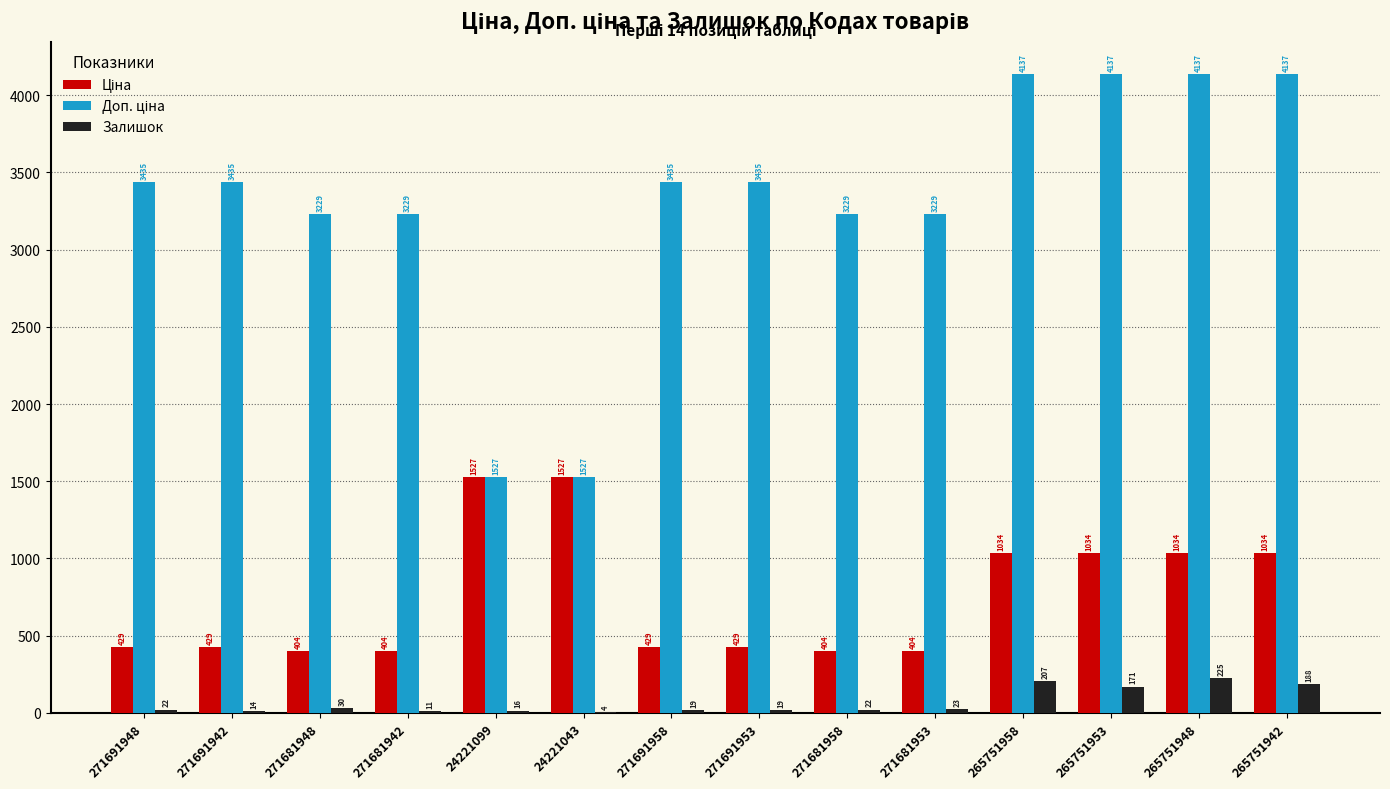

The value of Залишок at 265751948 is 225.0. True or false?

True